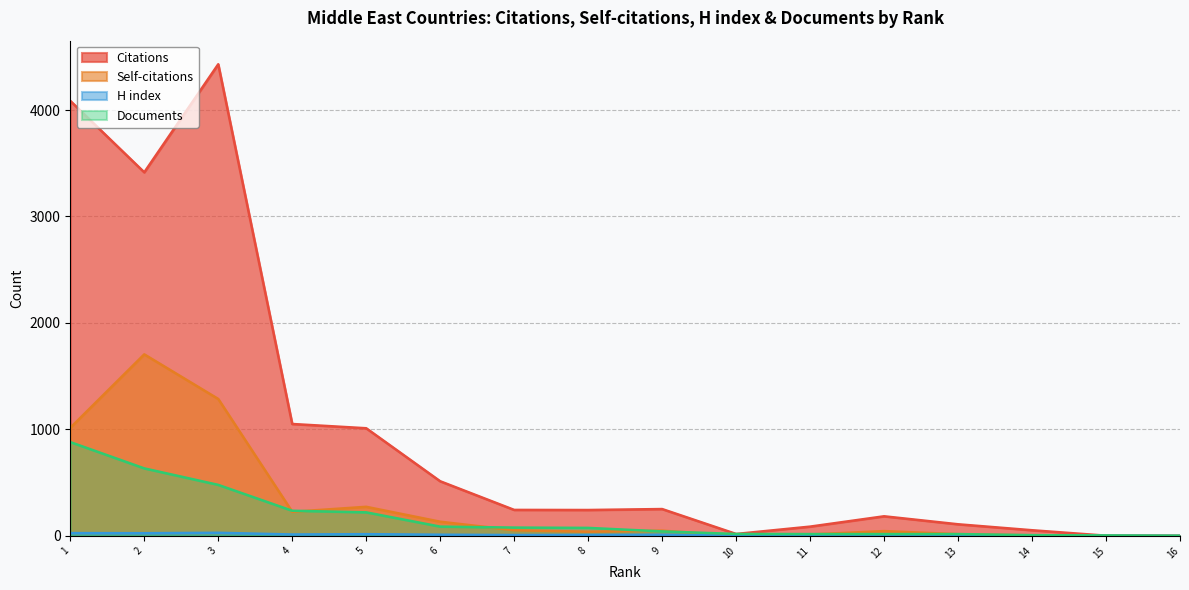

What is the sum of all Self-citations values?

4858